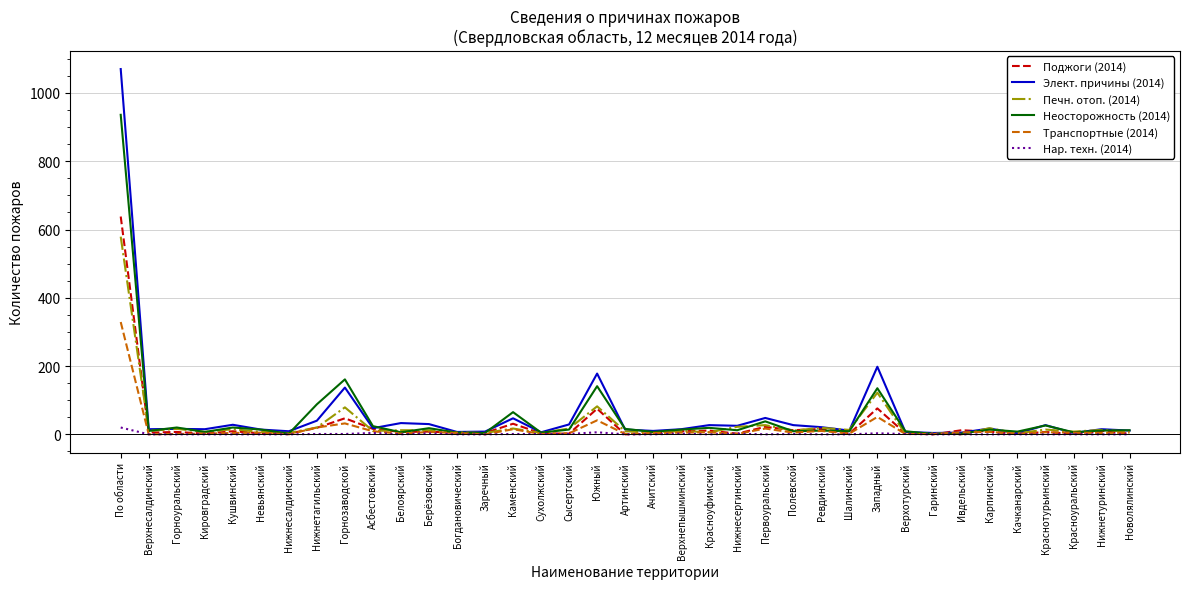

List the series in order of their peak value, lowest first.

Нар. техн. (2014), Транспортные (2014), Печн. отоп. (2014), Поджоги (2014), Неосторожность (2014), Элект. причины (2014)